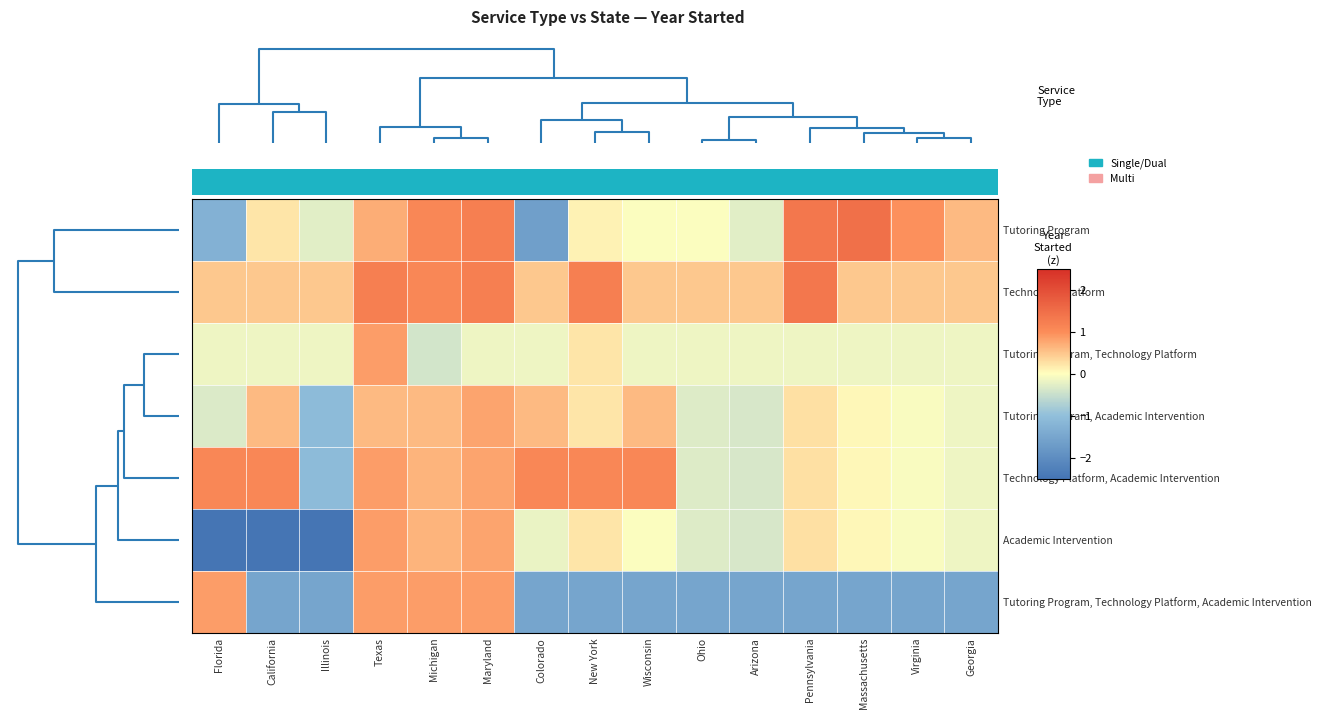

Which series has the largest total across all categories?

Technology Platform